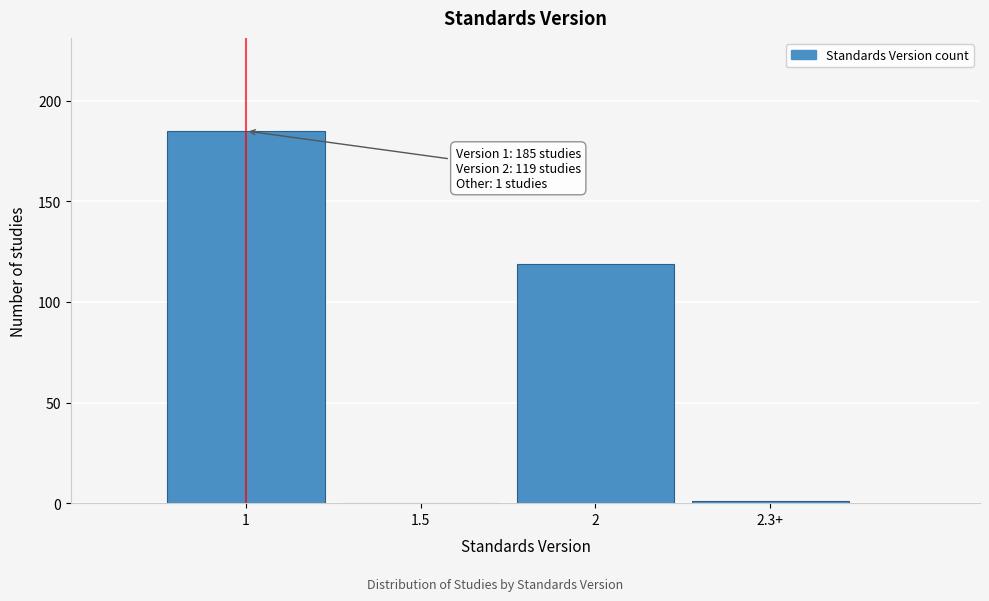

Reading left to right, list all the values displayed in this chart.

1=185	1.5=0	2=119	2.3+=1